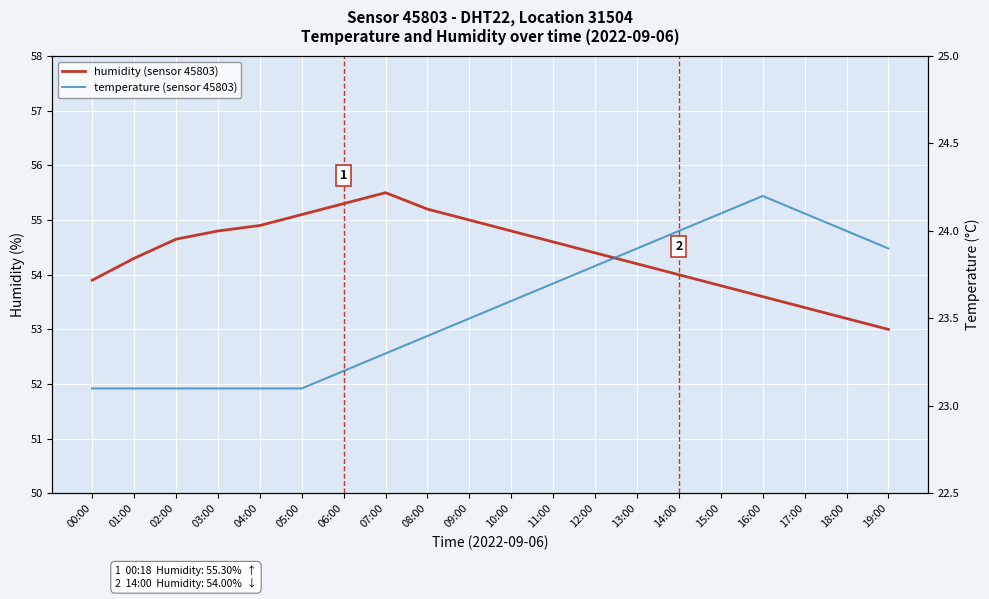

How many data points does each series have?

20